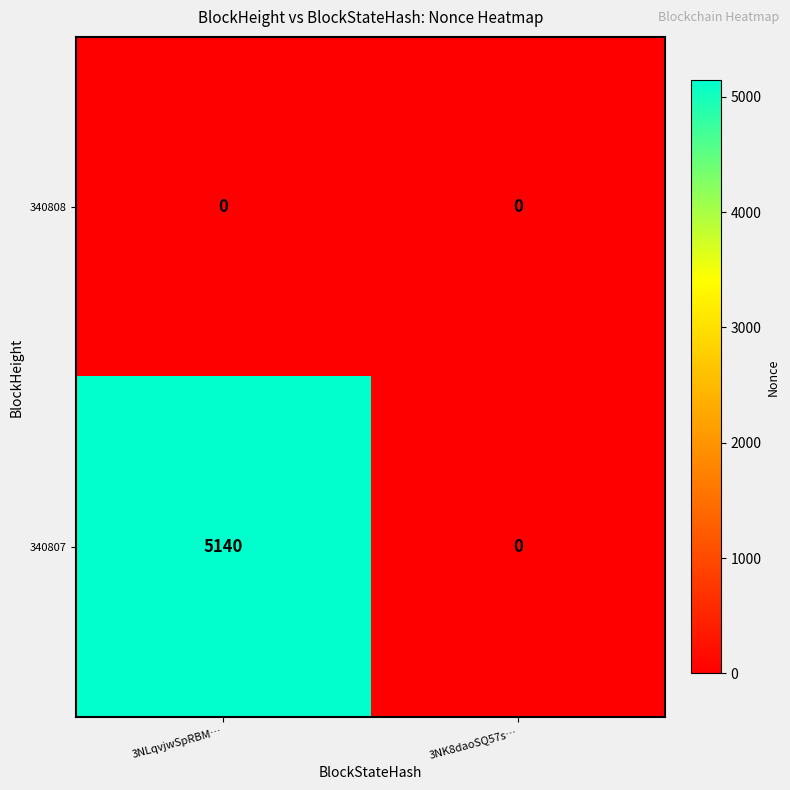

At which category does the chart reach its peak across all series?

3NLqvjwSpRBM…